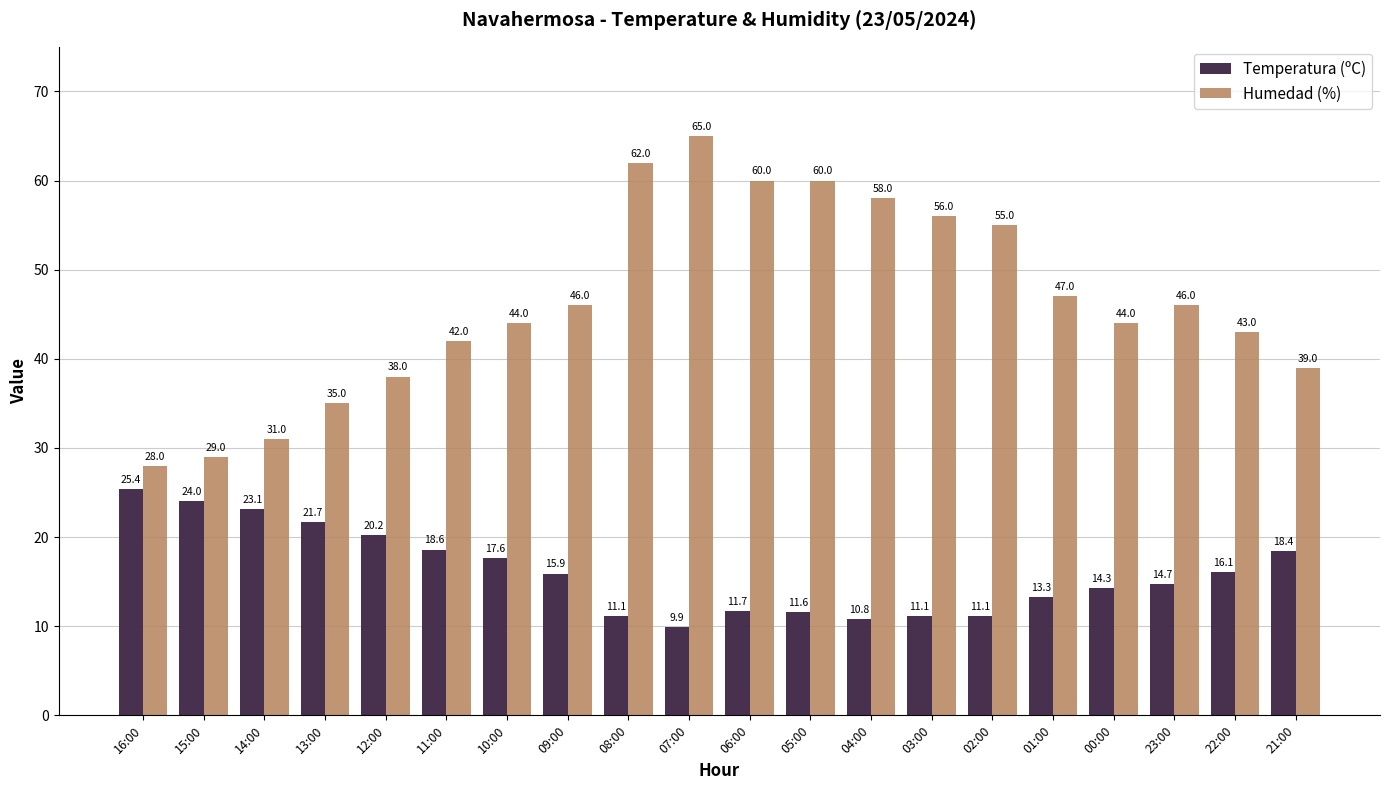

Which series has the largest total across all categories?

Humedad (%)